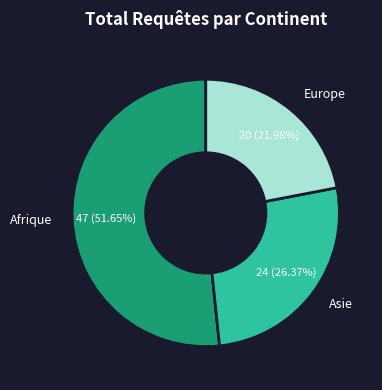

Combined, do Europe and Asie account for over 50%?

No